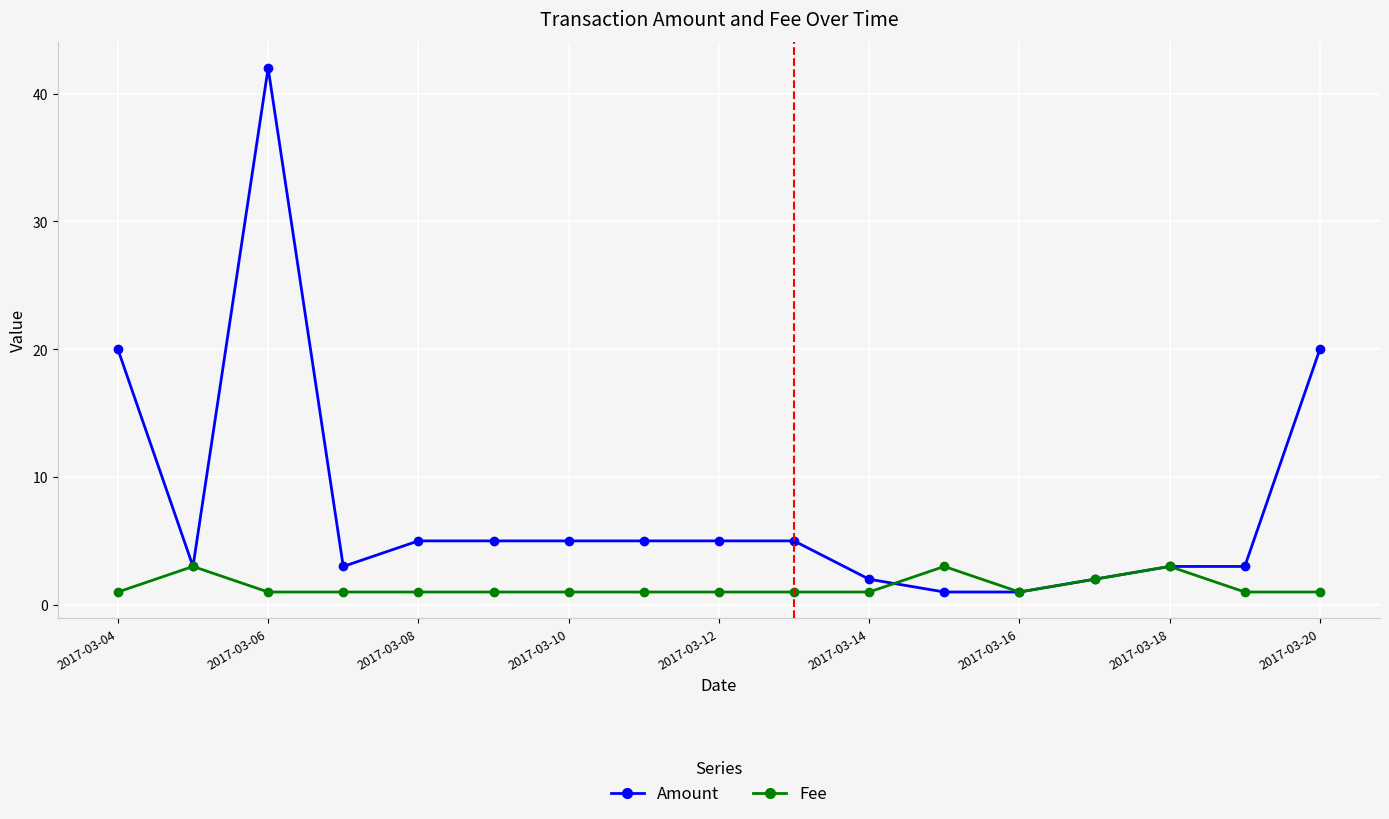

What is the greatest value displayed?

42